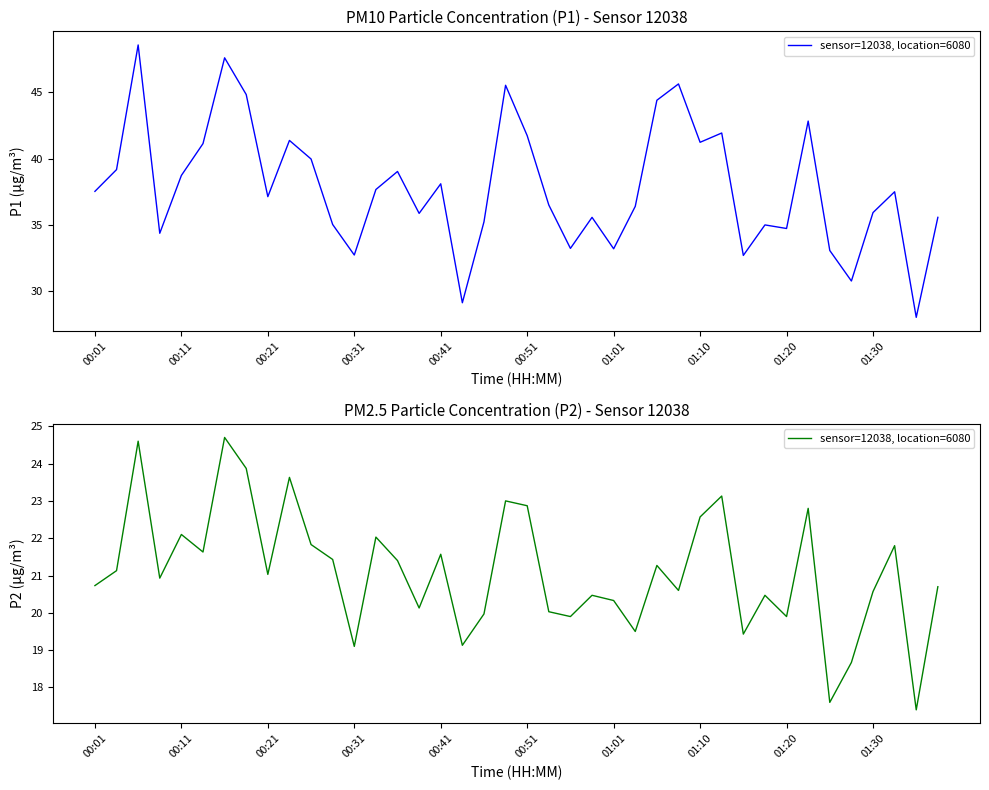

What is the smallest value displayed?

17.4